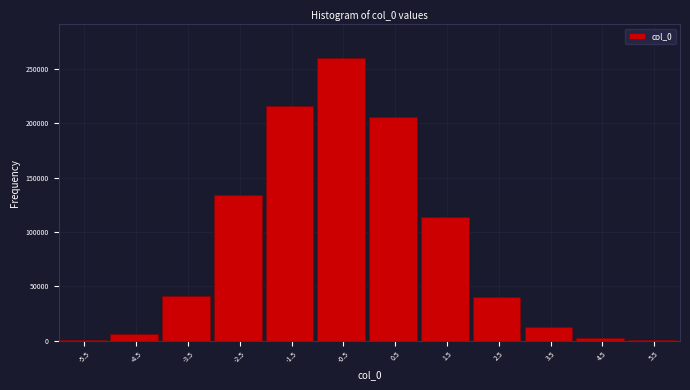

Between -2.5 and -1.5, which is larger?

-1.5